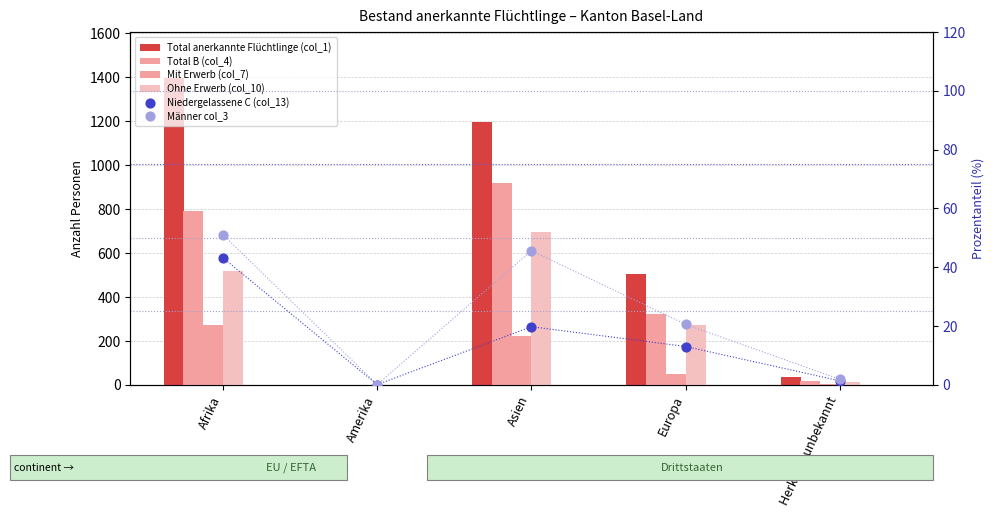

Is the value of Niedergelassene C (col_13) at Amerika greater than the value of Total anerkannte Flüchtlinge (col_1) at Herkunft unbekannt?

No